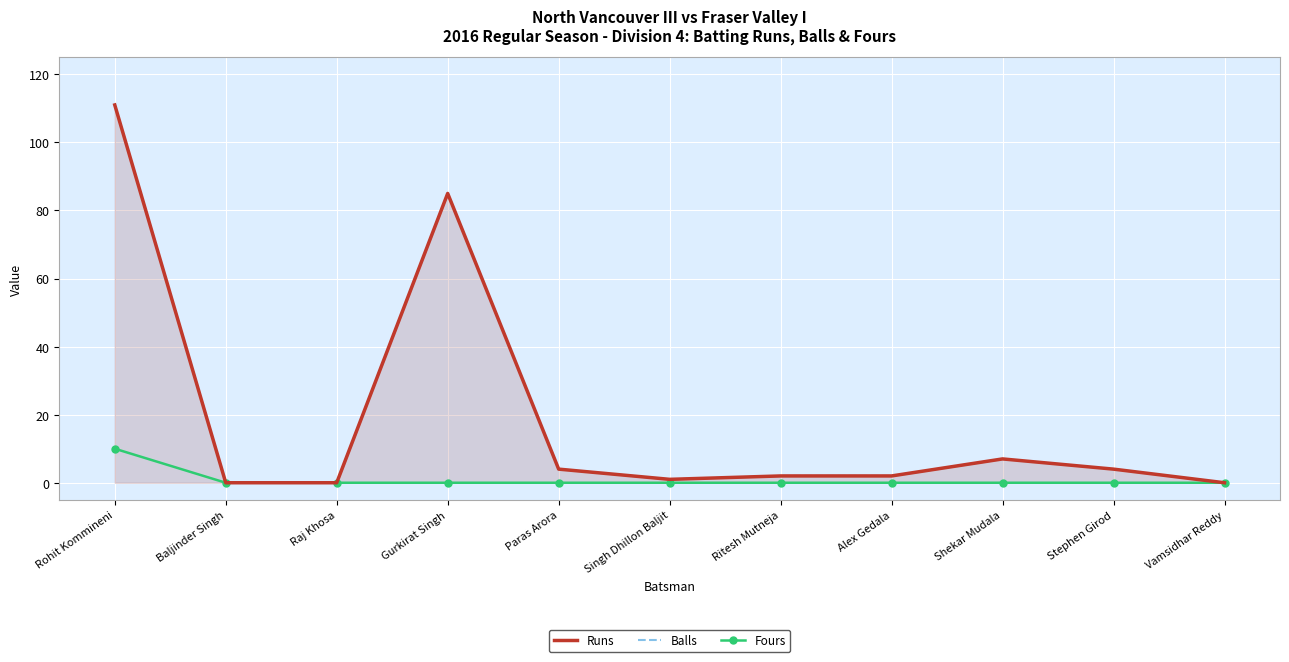

At which category does Balls reach its first local valley?

Singh Dhillon Baljit